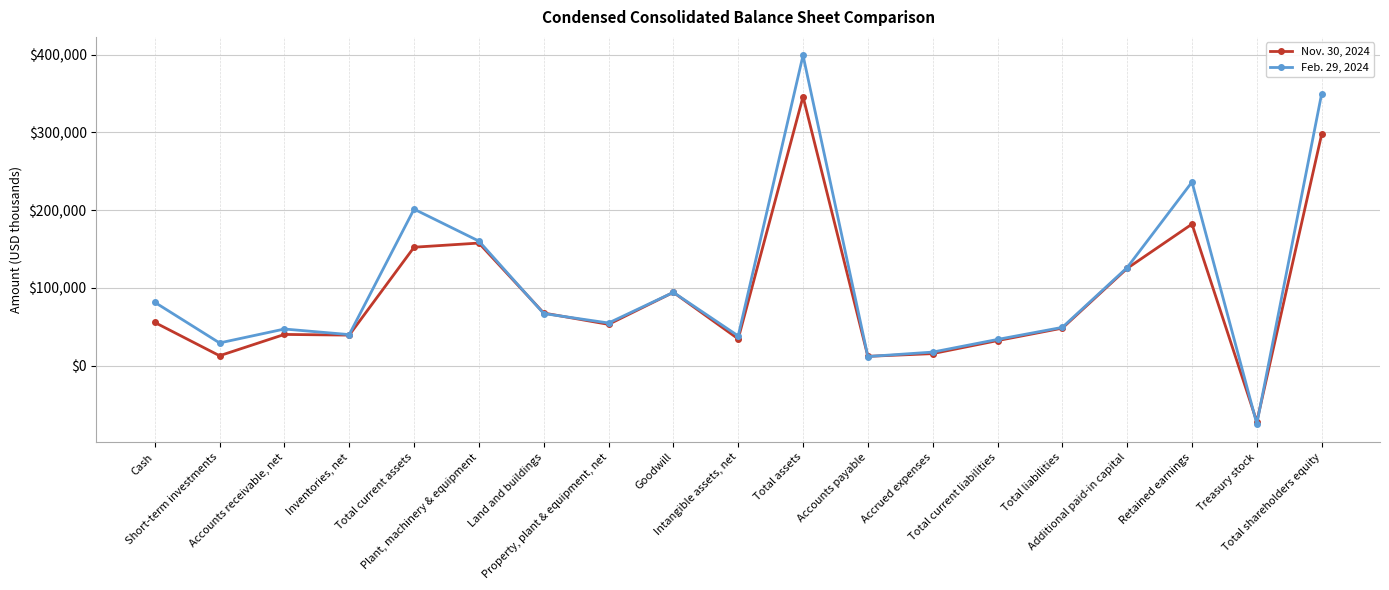

What is the difference between the maximum and minimum values in the Nov. 30, 2024 series?

418041